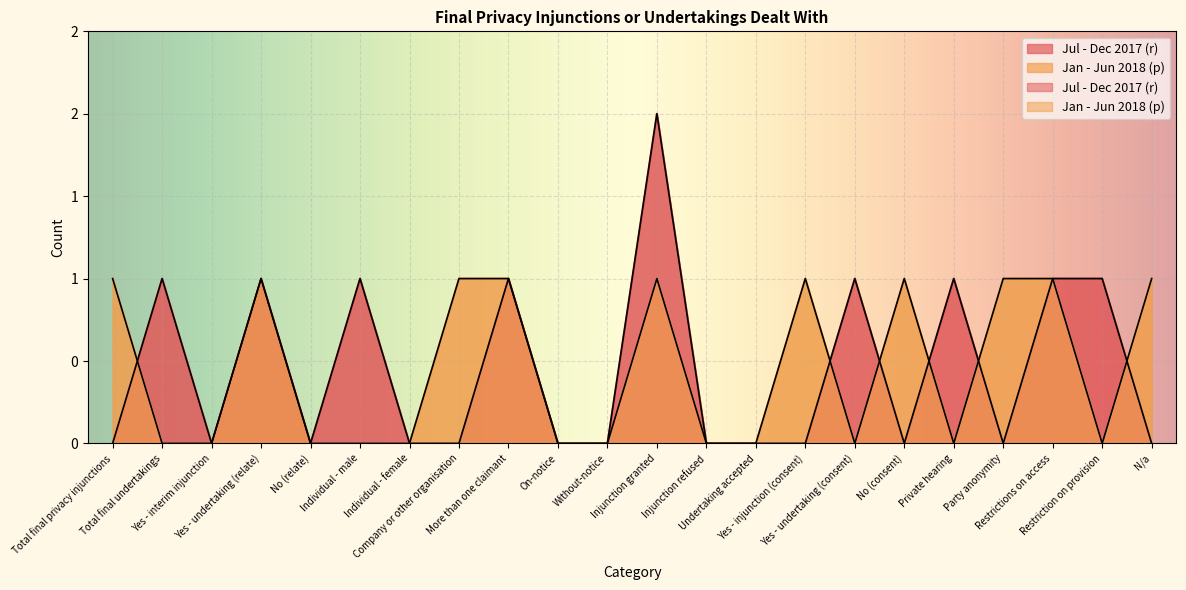

What are all the series names shown in the legend?

Jul - Dec 2017 (r), Jan - Jun 2018 (p)